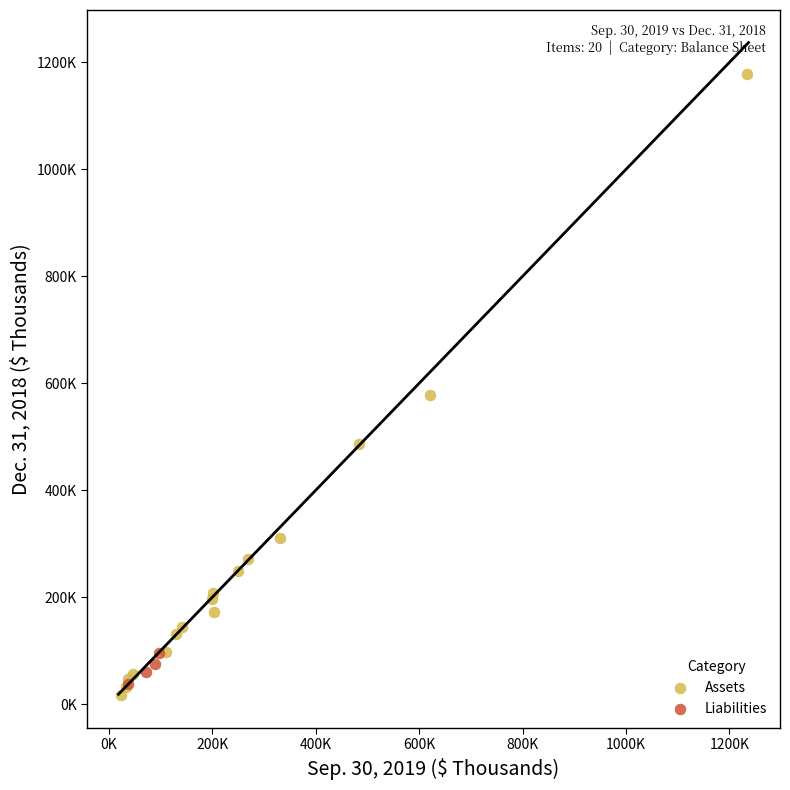

Which series reaches the maximum Y coordinate?

Assets